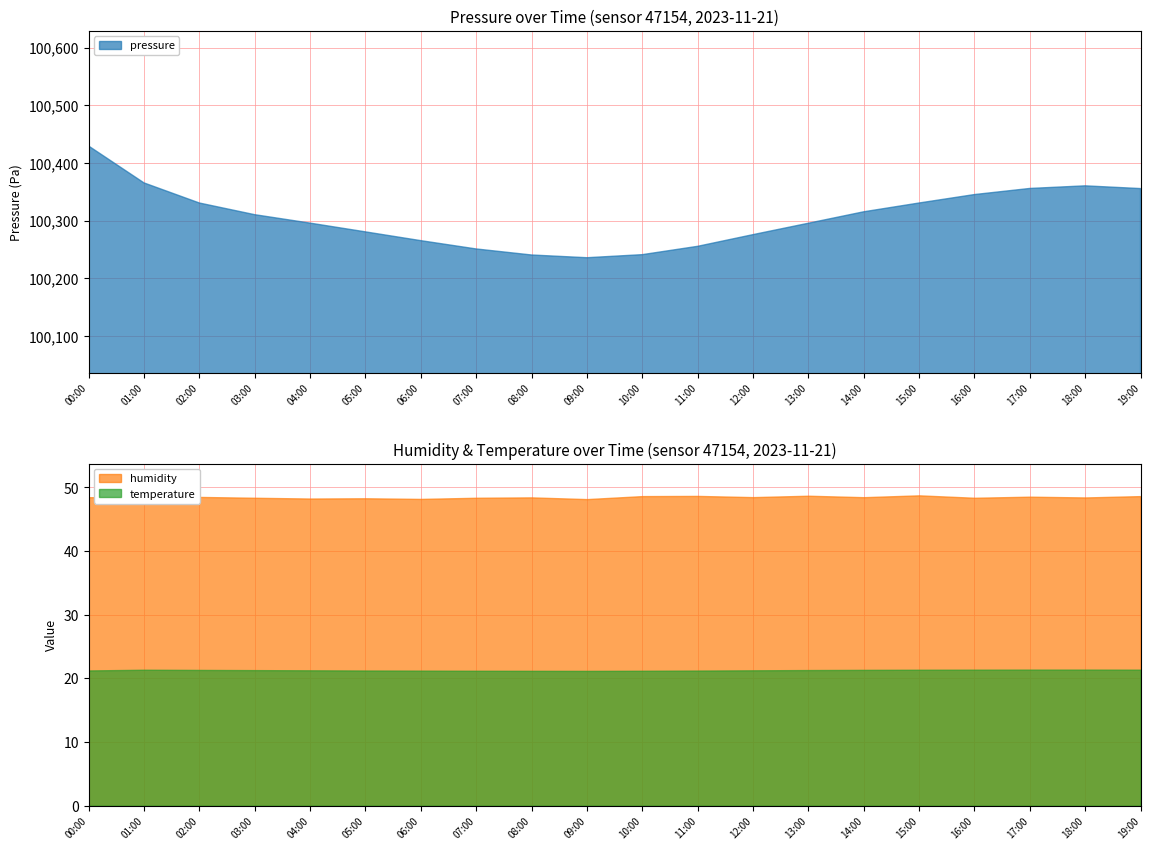

True or false: pressure and temperature cross at least once.

False